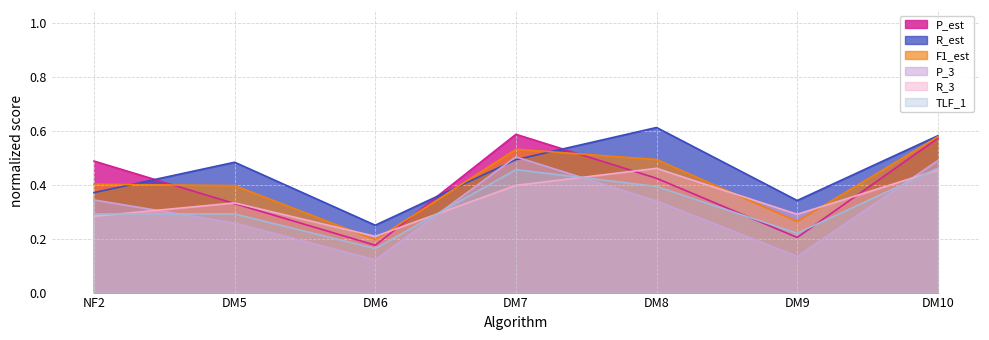

At how many categories does at least one series exceed 0?

7